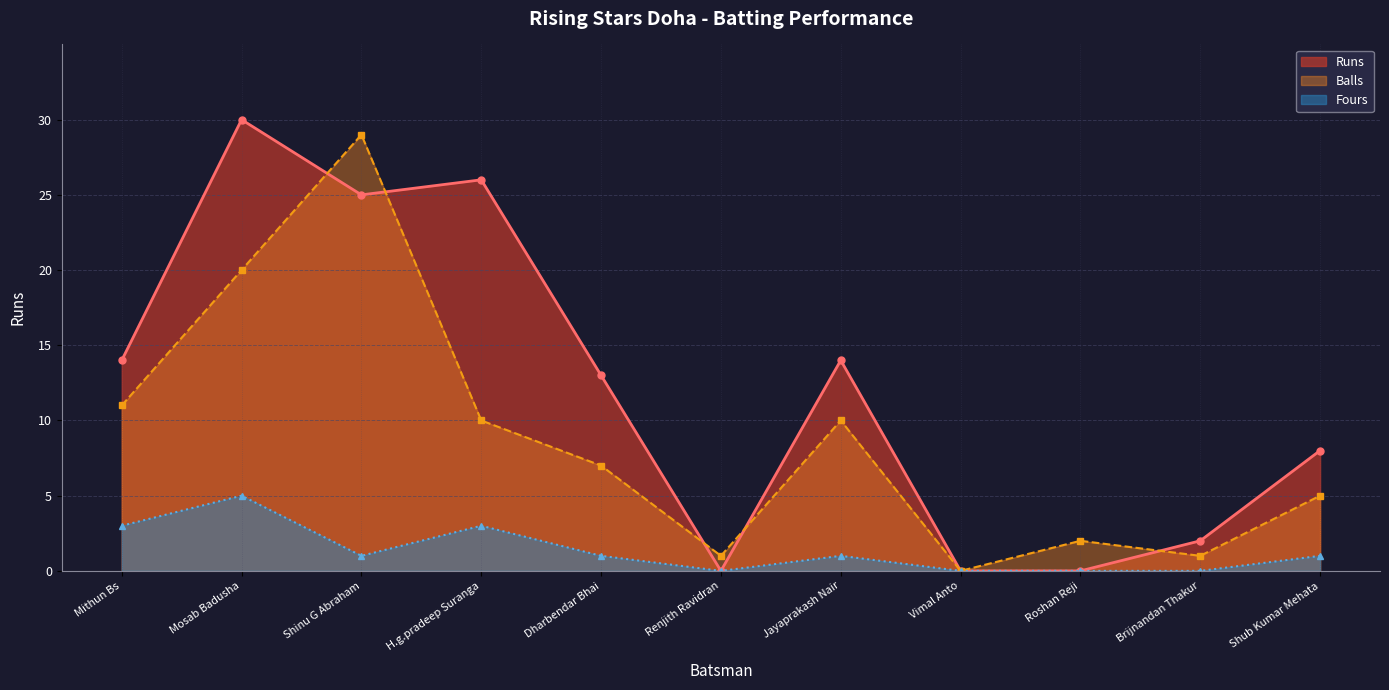

How many data points are above 13?

5